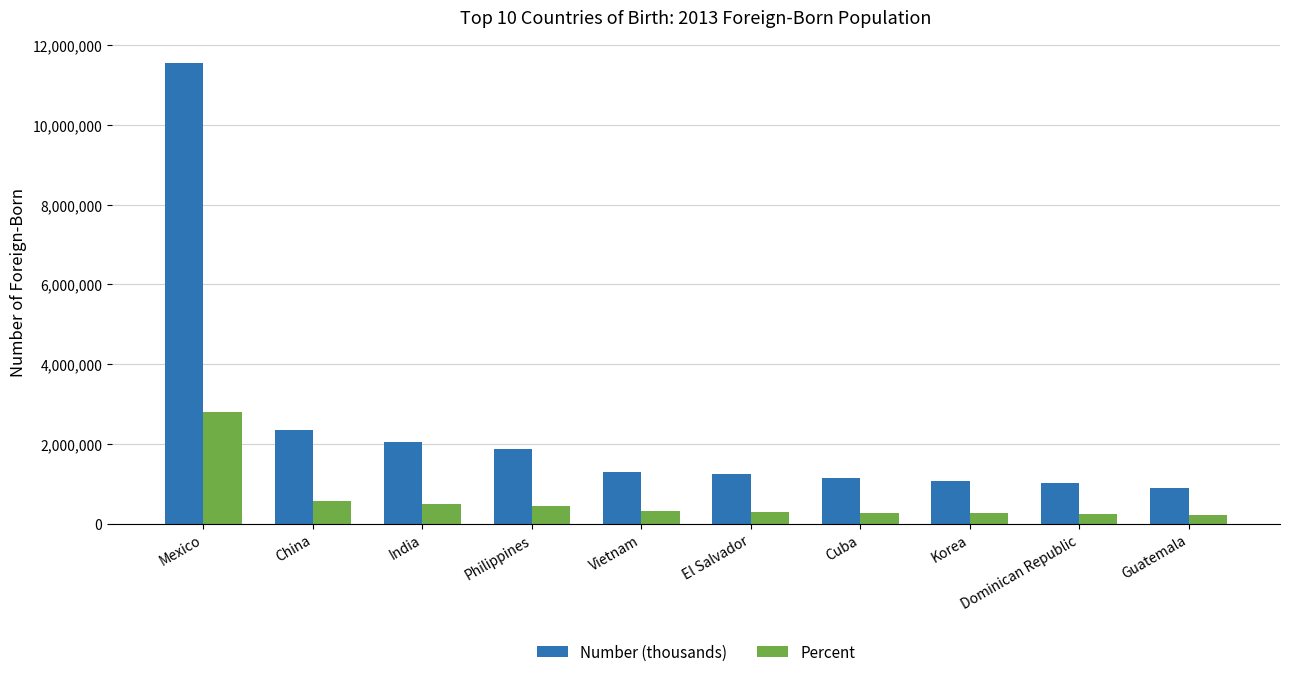

What is the total value across all series at Mexico?

14351893.0